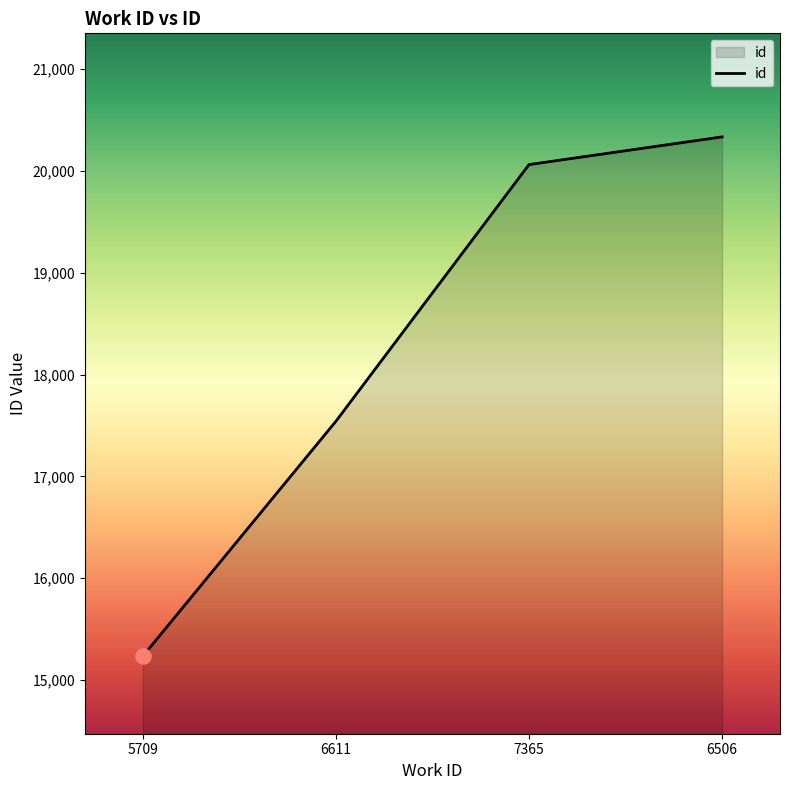

What is the ratio of the value at 7365 to the value at 6611?

1.1